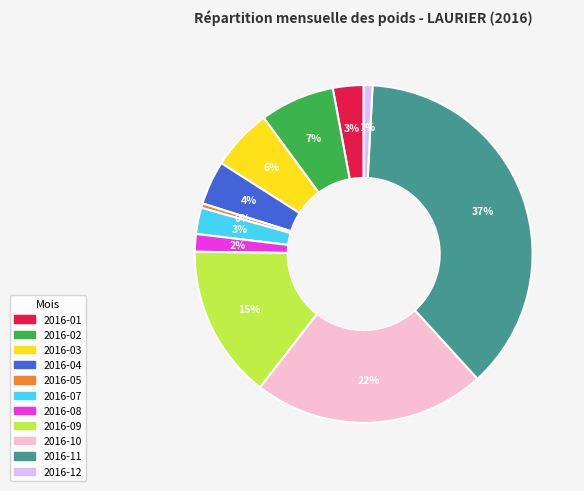

Is there any slice that represents more than half of the pie?

No